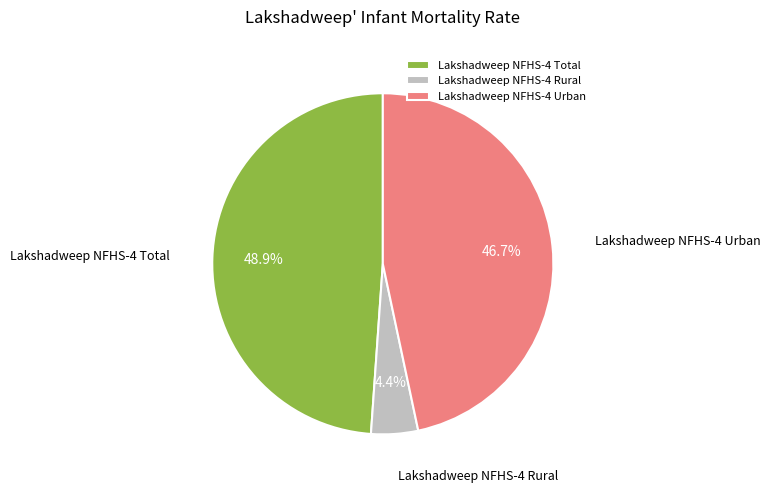

How many segments does this pie chart have?

3